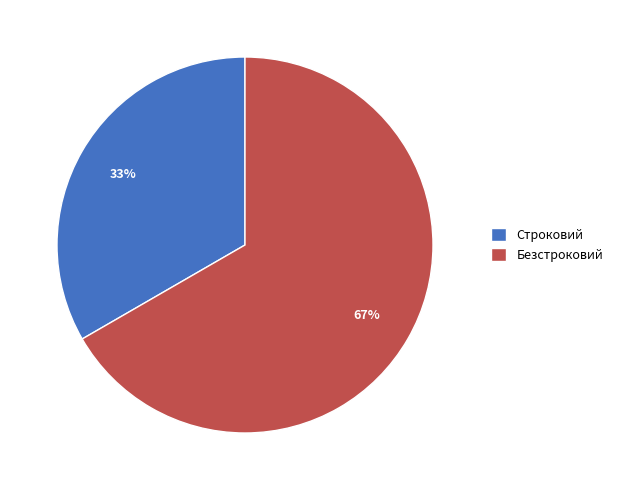

Count the number of slices in the pie.

2